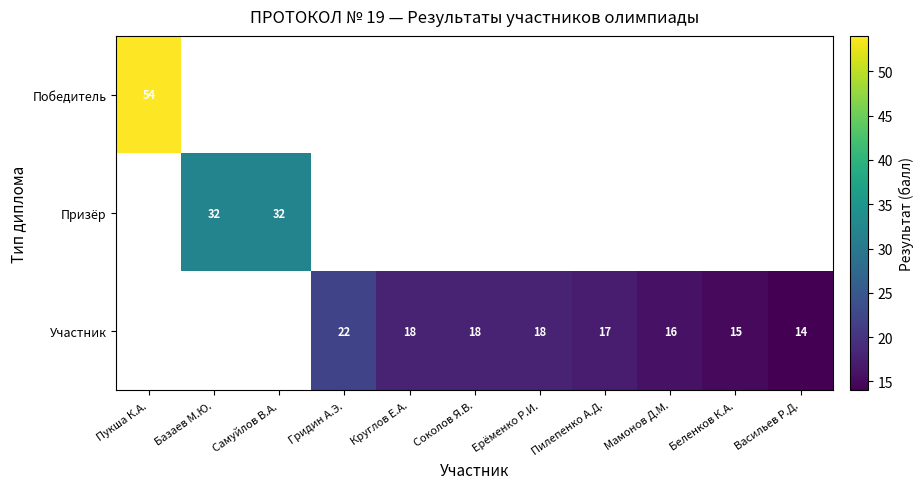

True or false: Участник has a value of 5 at Круглов Е.А..

False